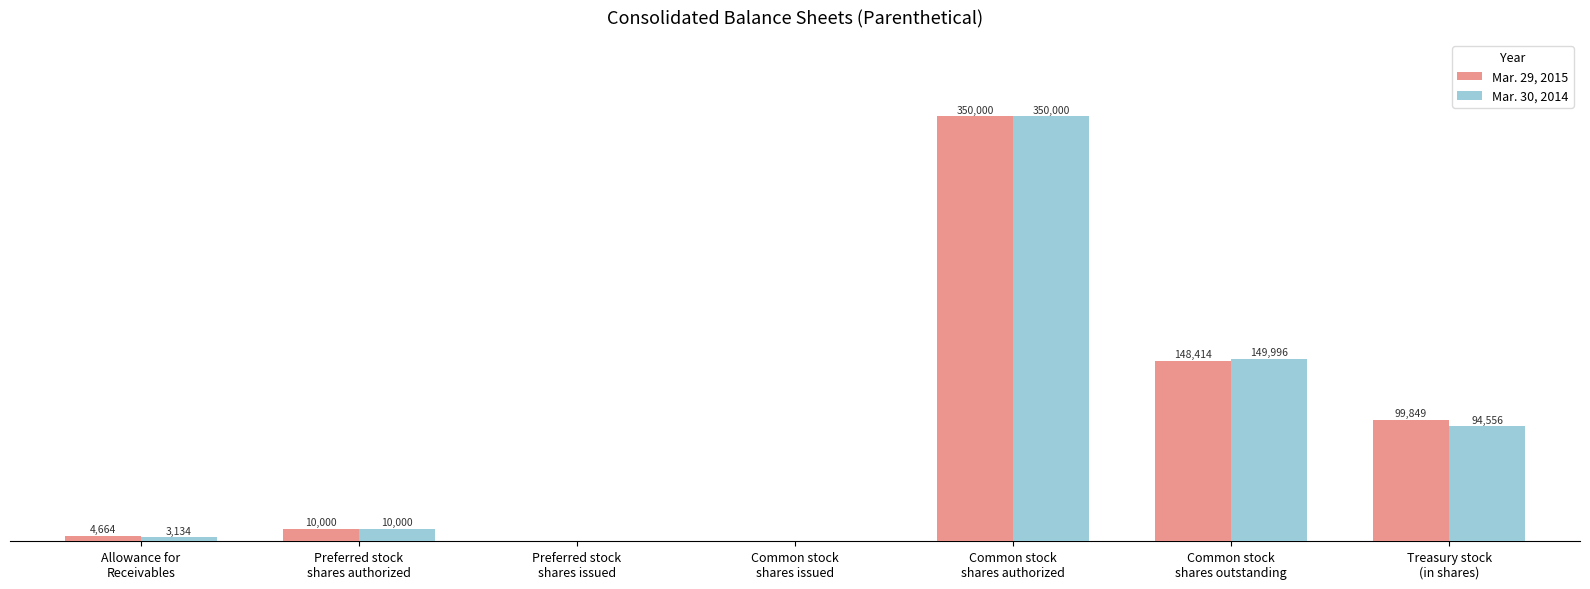

At which category is the sum across all series the highest?

Common stock
shares authorized